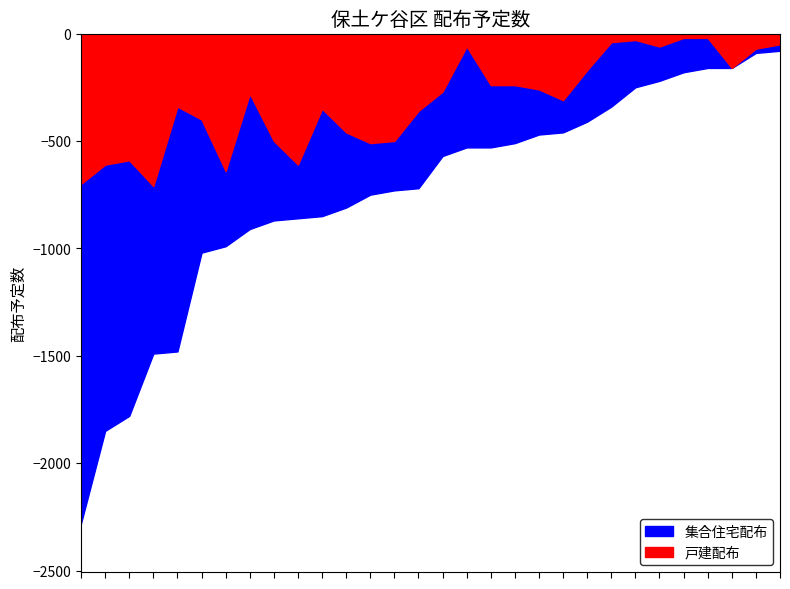

How many interior local valleys does the 集合住宅配布 series have?

9